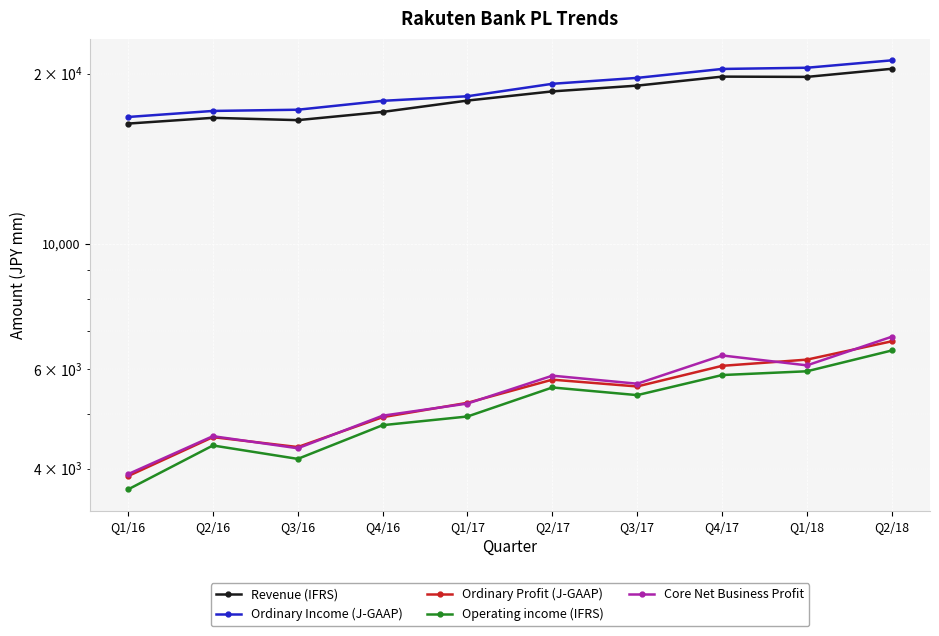

Count the number of data series in this chart.

5